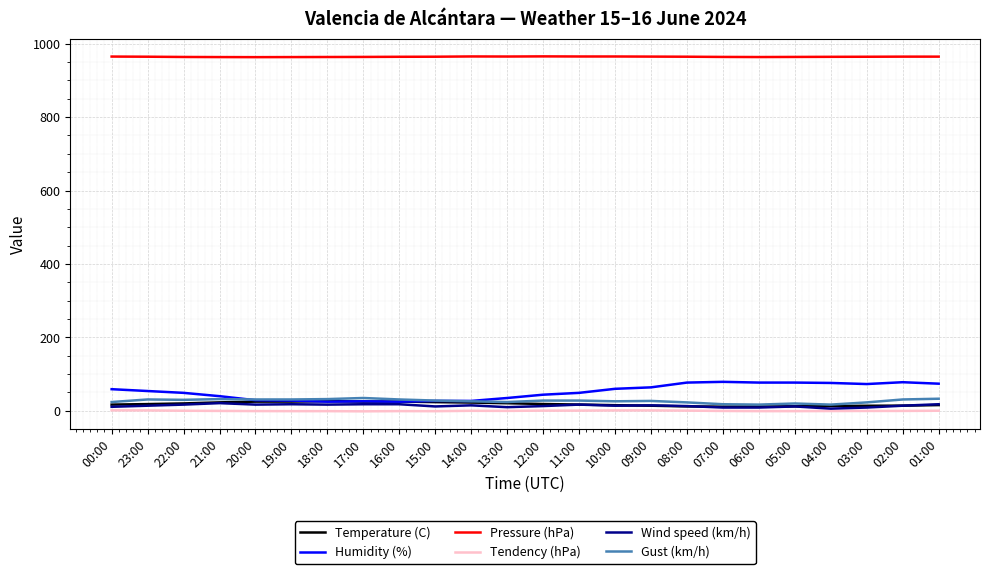

Which series has the largest total across all categories?

Pressure (hPa)